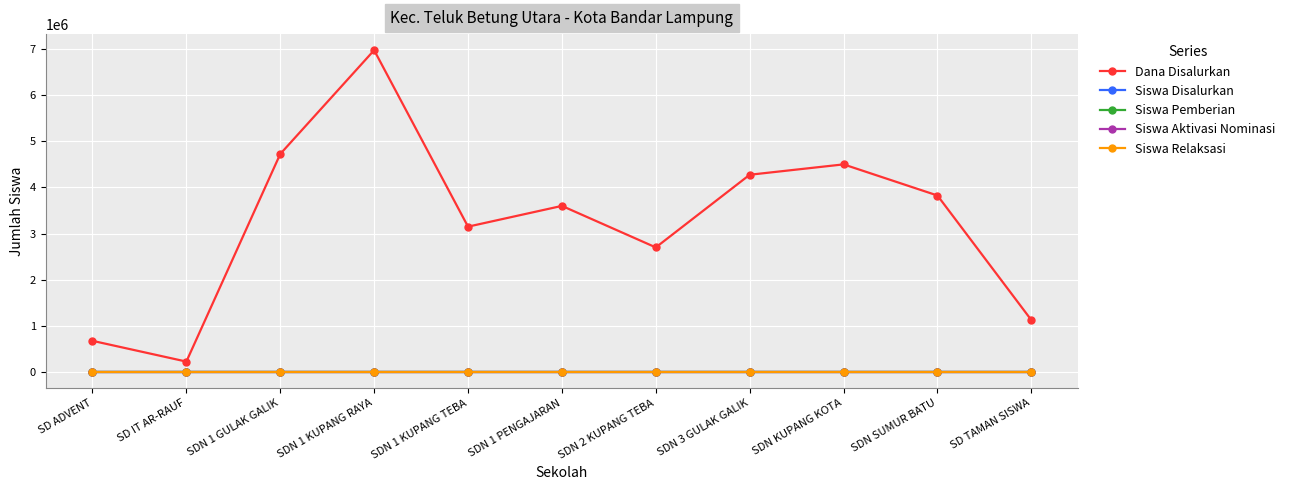

Which series has the widest spread of values?

Dana Disalurkan